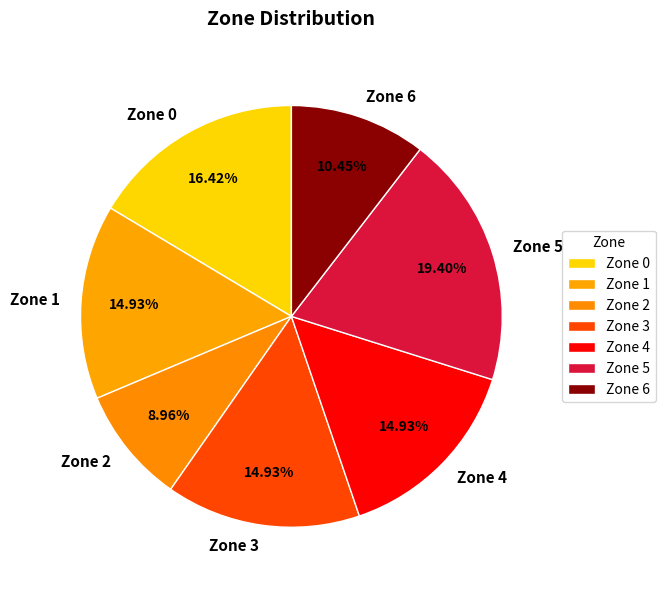

What is the largest slice in the pie chart?

Zone 5